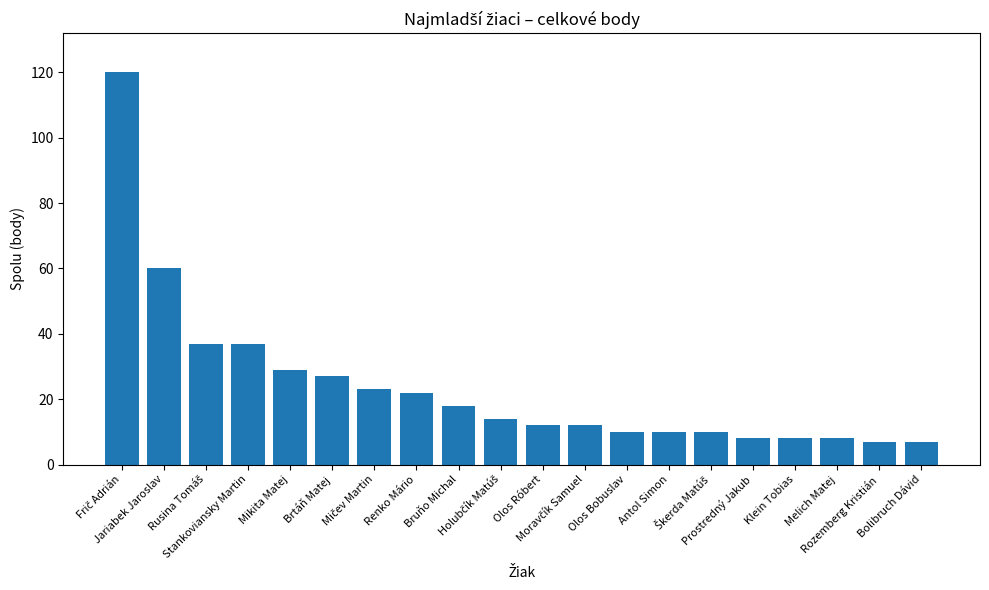

How many distinct data groups are displayed?

1